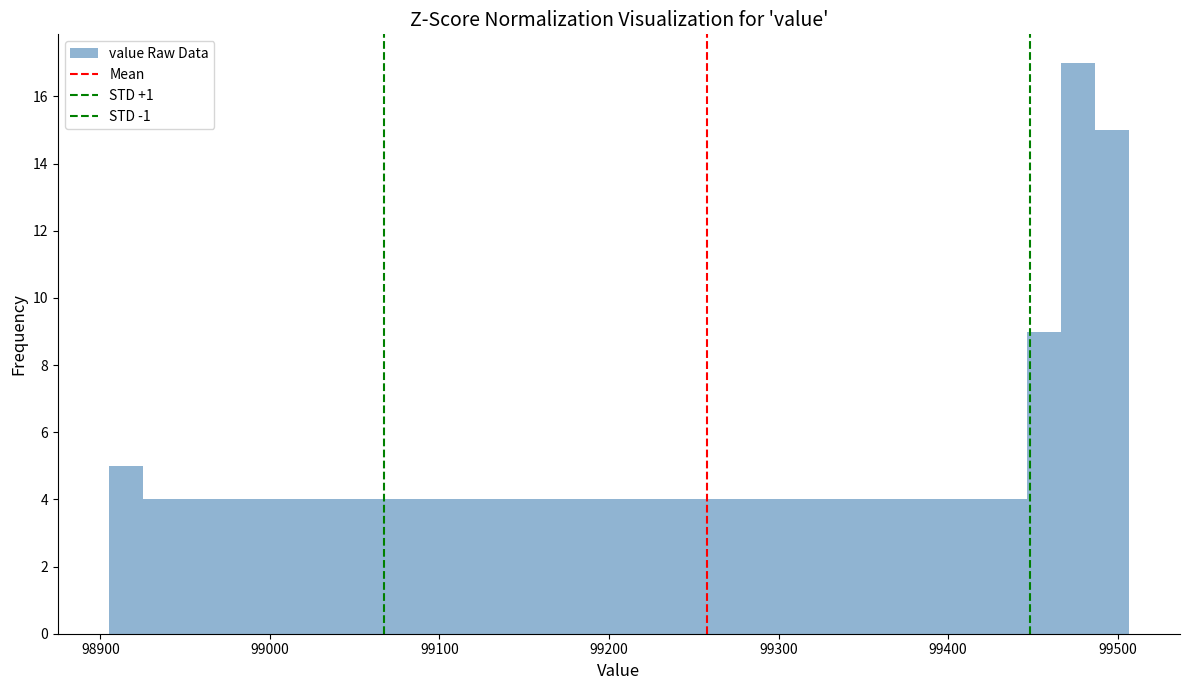

Around what value on the x-axis is the tallest bar? Give the approximate position of its centre, as read against the axis.

99480